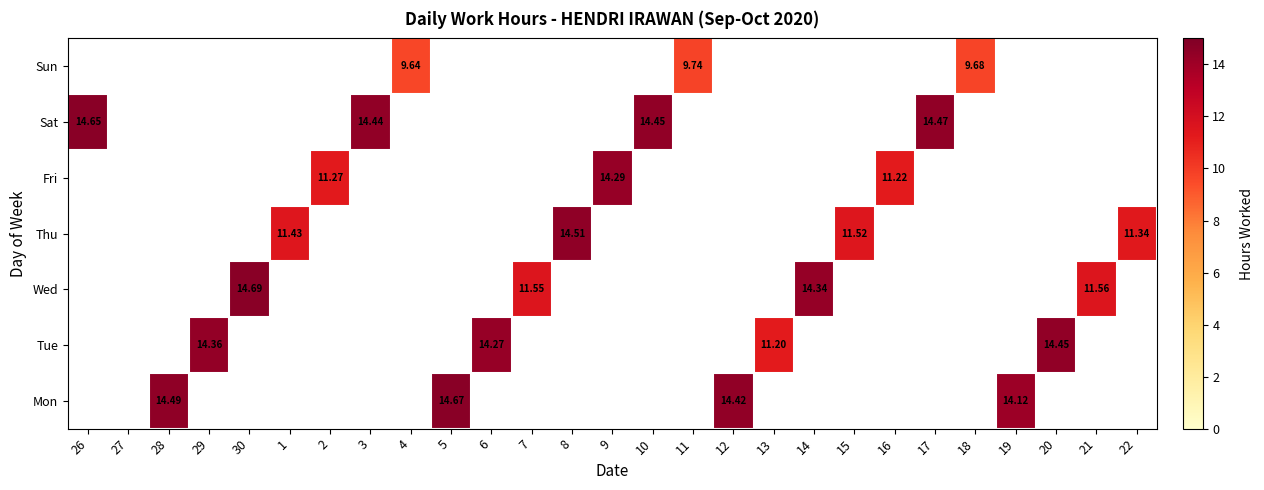

Which category has the lowest value across all series?

4